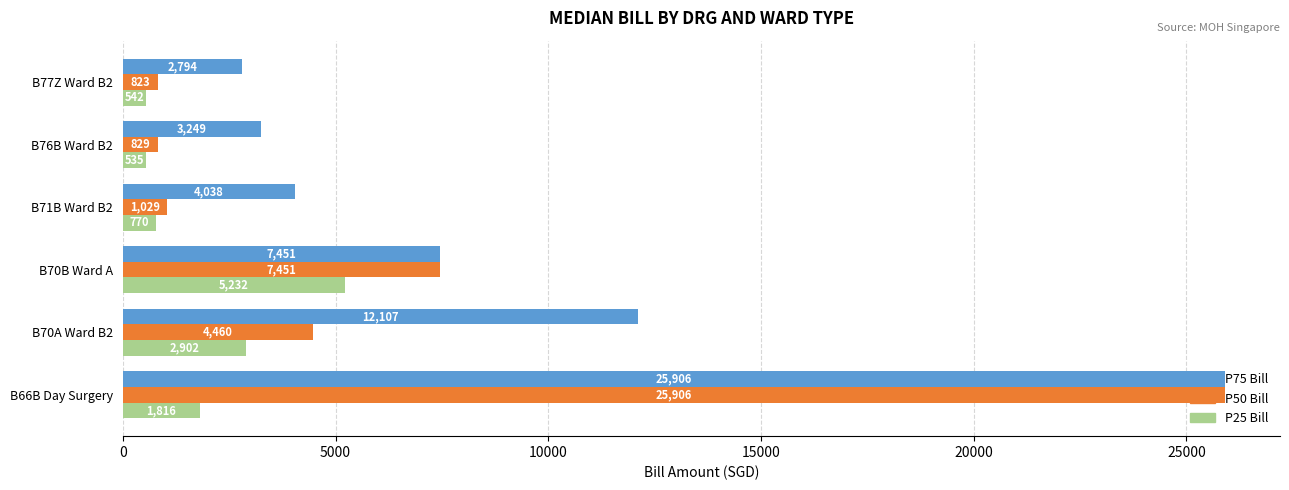

Which series has the largest total across all categories?

P75 Bill